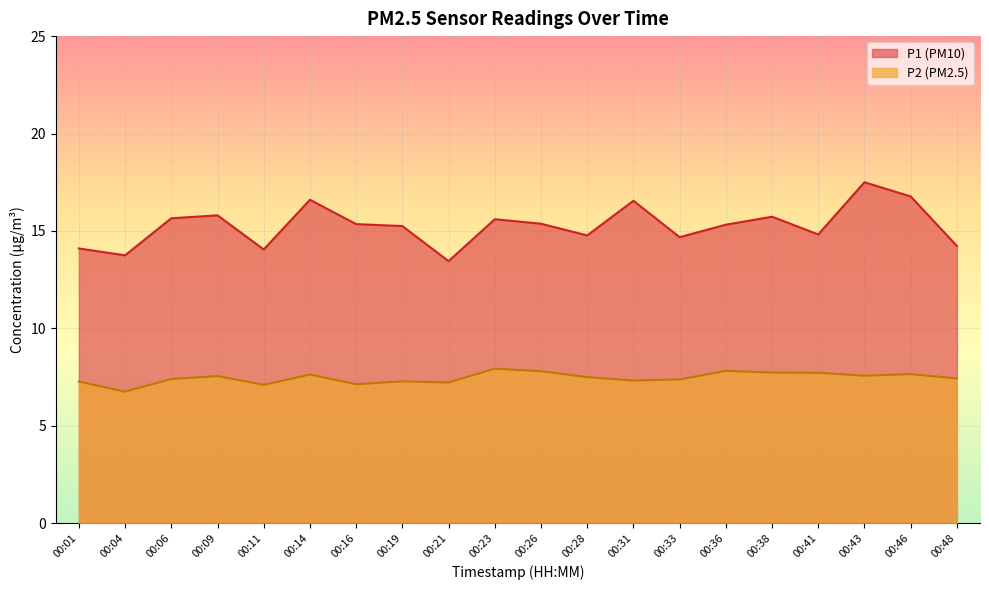

Reading left to right, transcribe all the data shown in this chart.

P1: 14.1	13.8	15.7	15.8	14.1	16.6	15.3	15.2	13.4	15.6	15.4	14.8	16.6	14.7	15.3	15.7	14.8	17.5	16.8	14.2
P2: 7.3	6.8	7.4	7.5	7.1	7.6	7.1	7.3	7.2	7.9	7.8	7.5	7.3	7.4	7.8	7.7	7.7	7.6	7.7	7.4